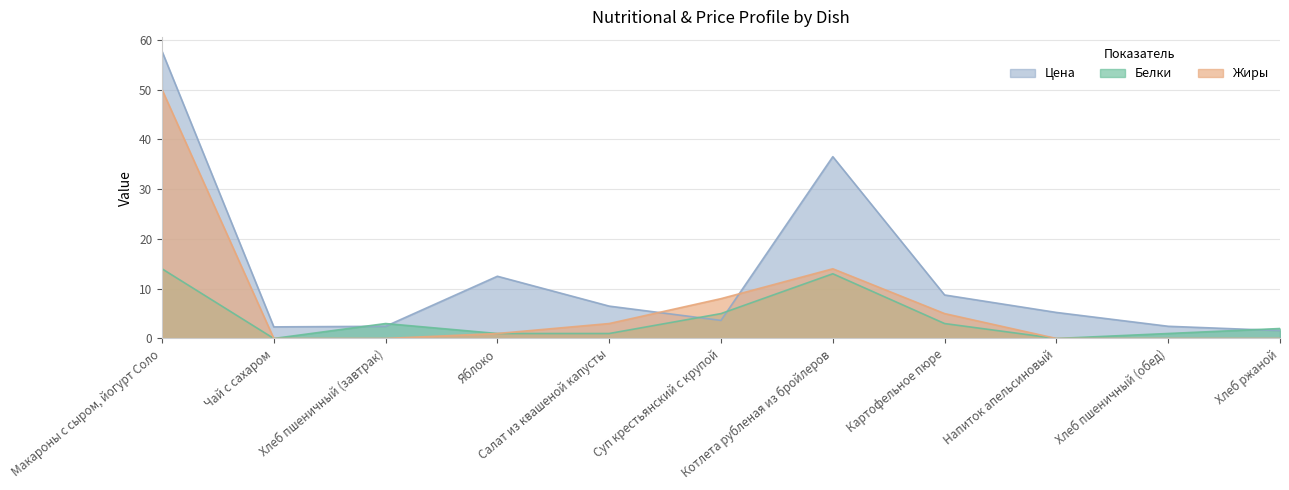

How many lines are shown in the chart?

3